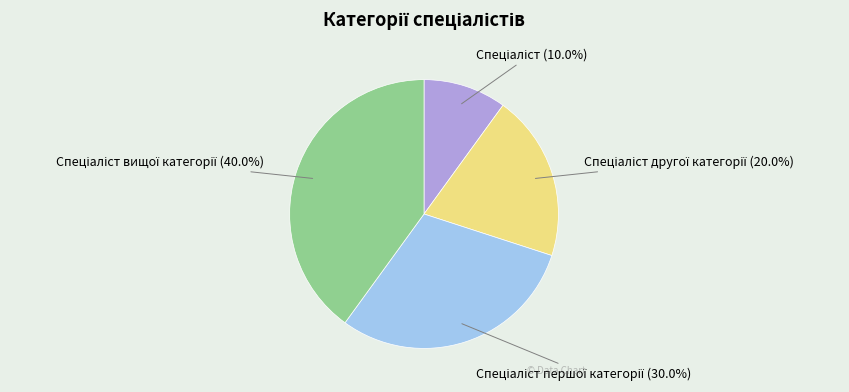

Is there a majority slice in this chart?

No